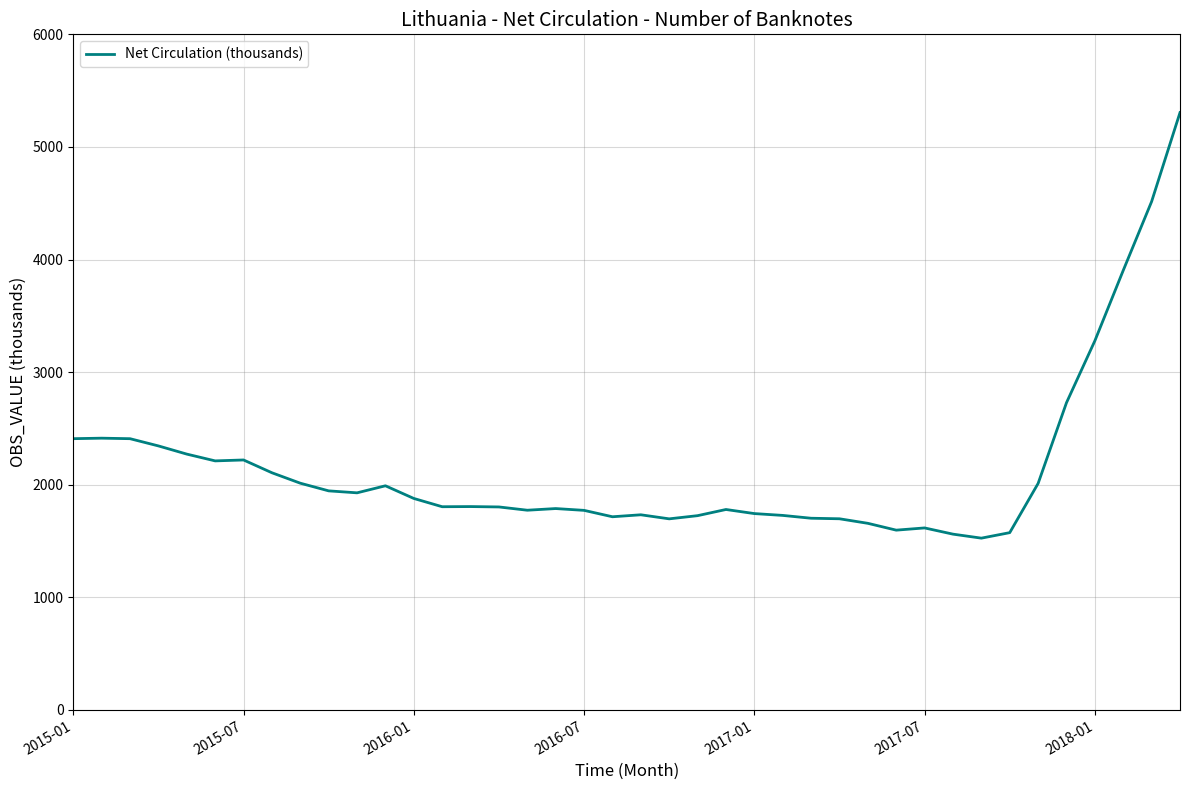

What is the maximum value shown in the chart?

5305.1